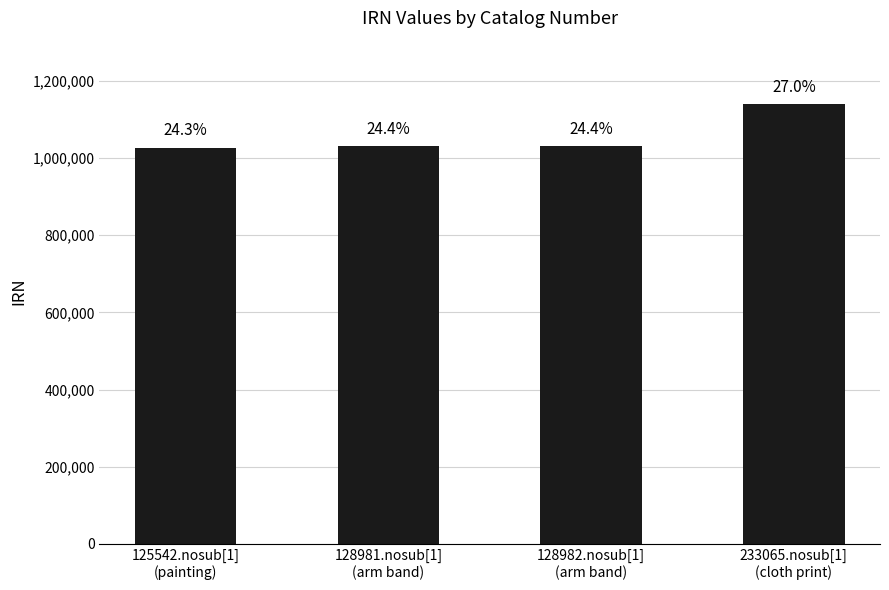

Rank the categories by value from highest to lowest.

233065.nosub[1]
(cloth print), 128982.nosub[1]
(arm band), 128981.nosub[1]
(arm band), 125542.nosub[1]
(painting)